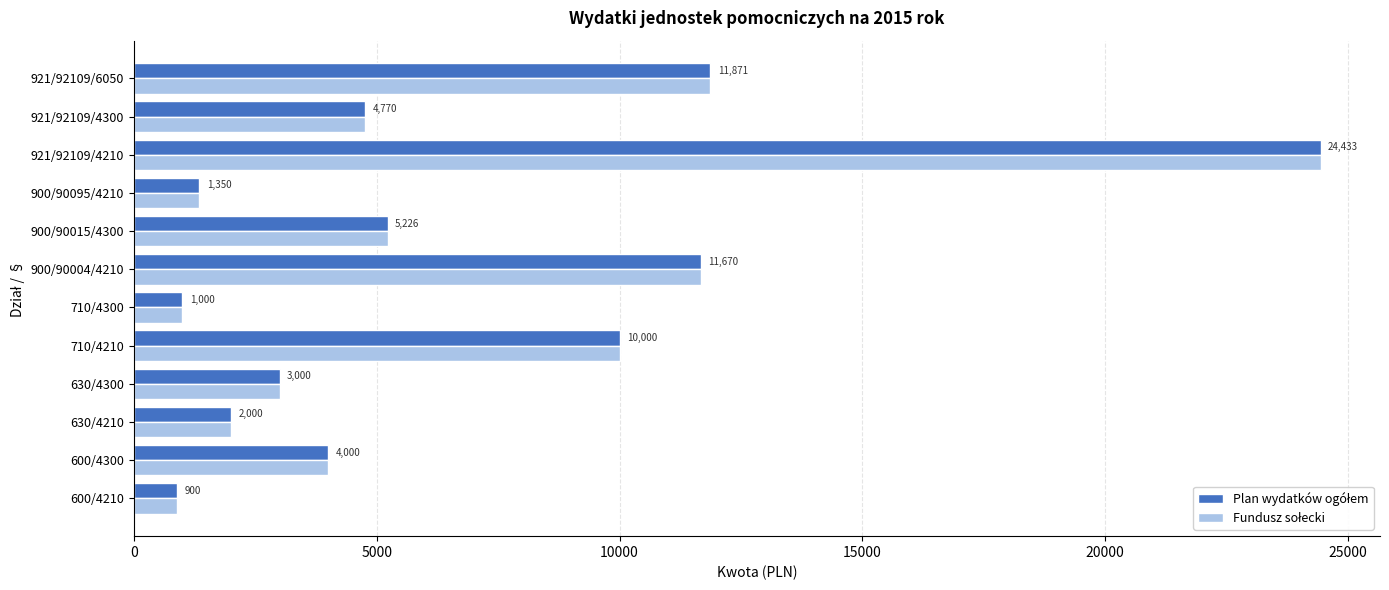

What is the total value across all series at 630/4210?

4000.0